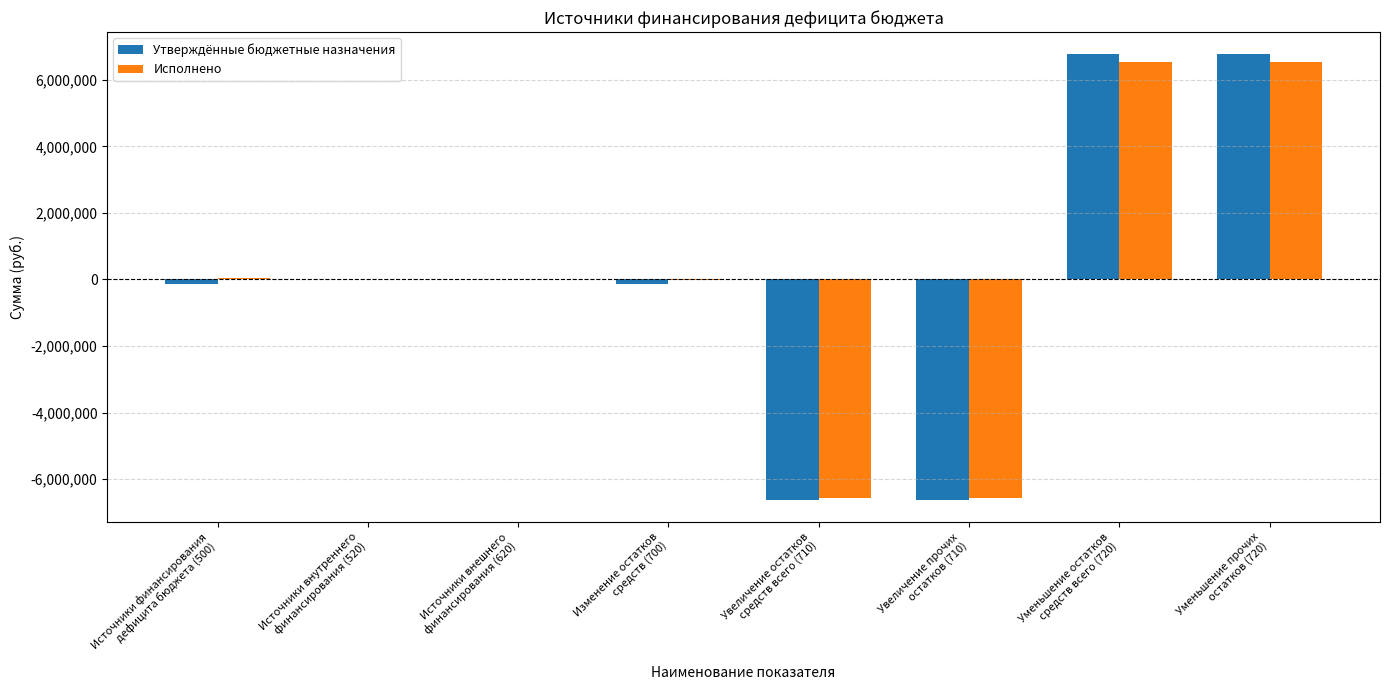

Which series has the largest range (max minus min)?

Утверждённые бюджетные назначения